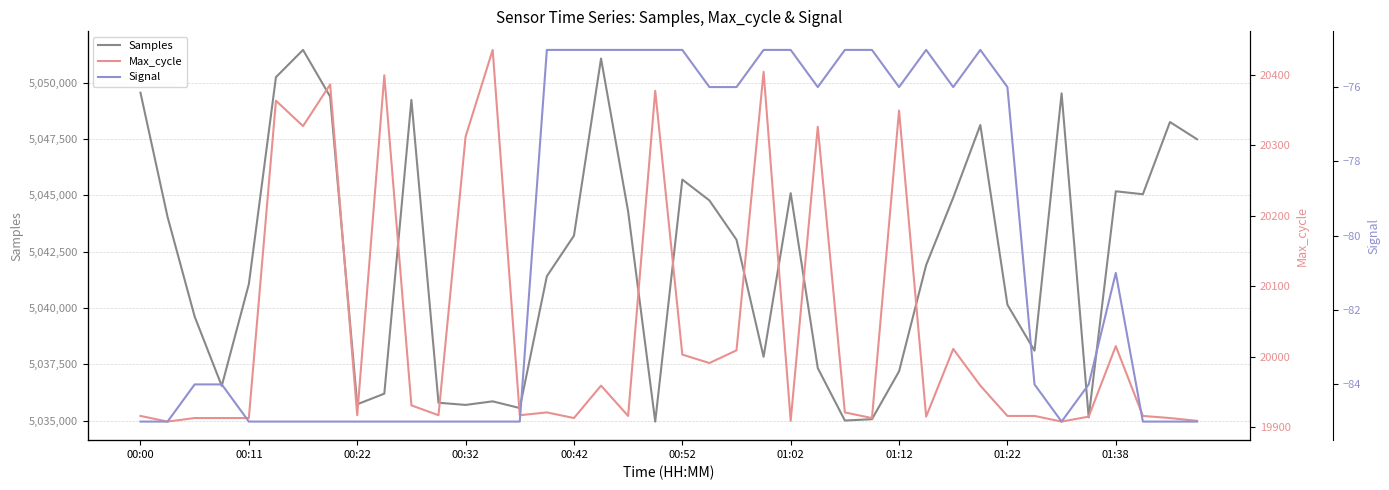

Is it true that Samples equals 5048119 at 31?

True